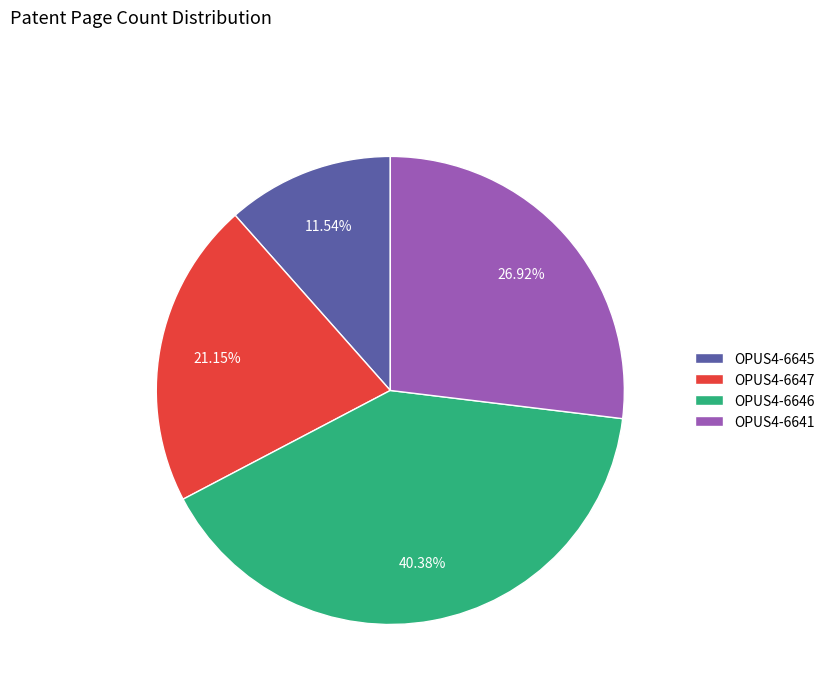

How many segments does this pie chart have?

4